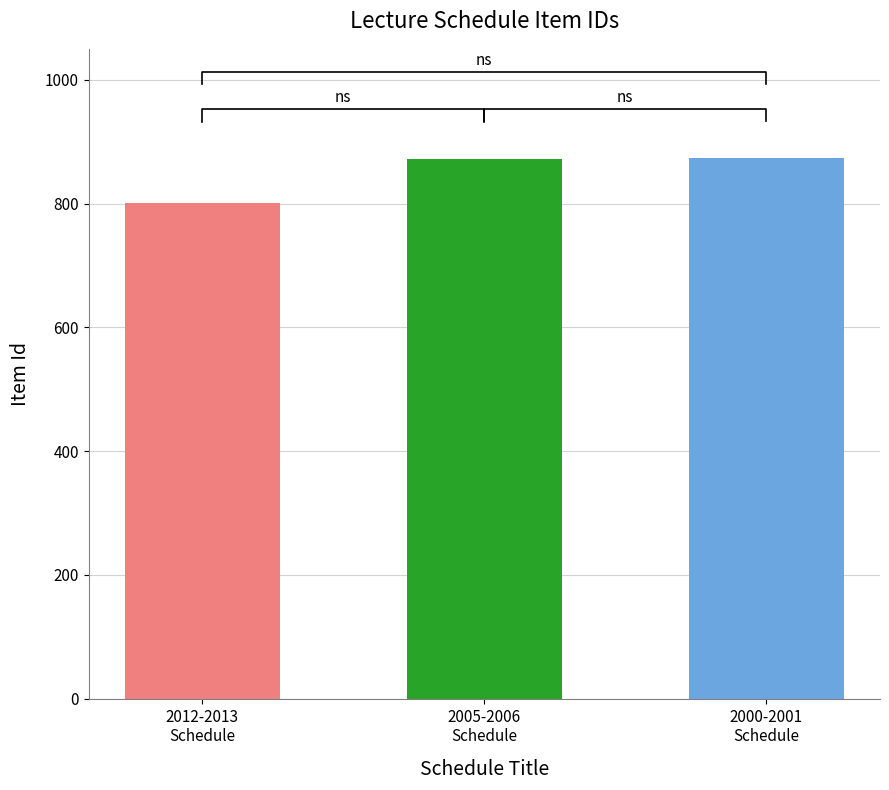

What is the minimum value shown in the chart?

801